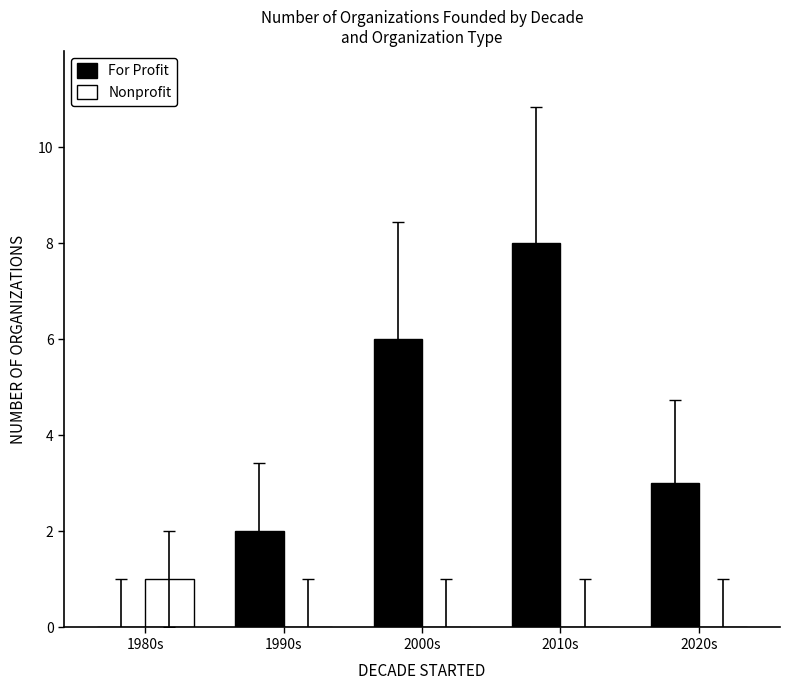

At which category is the sum across all series the highest?

2010s